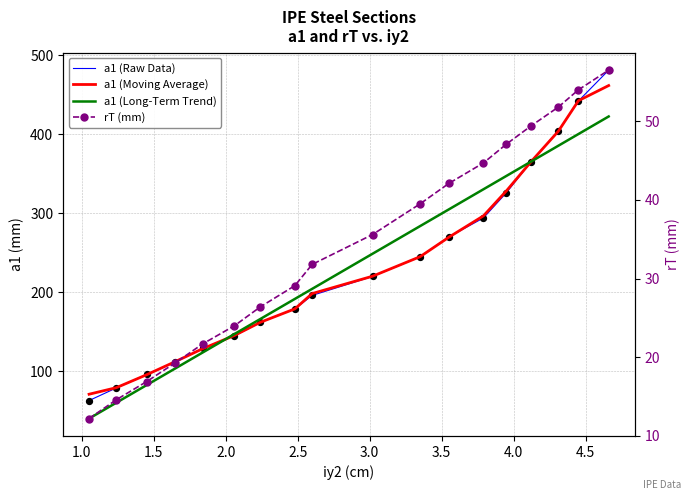

Which series has the largest total across all categories?

a1 (Raw Data)